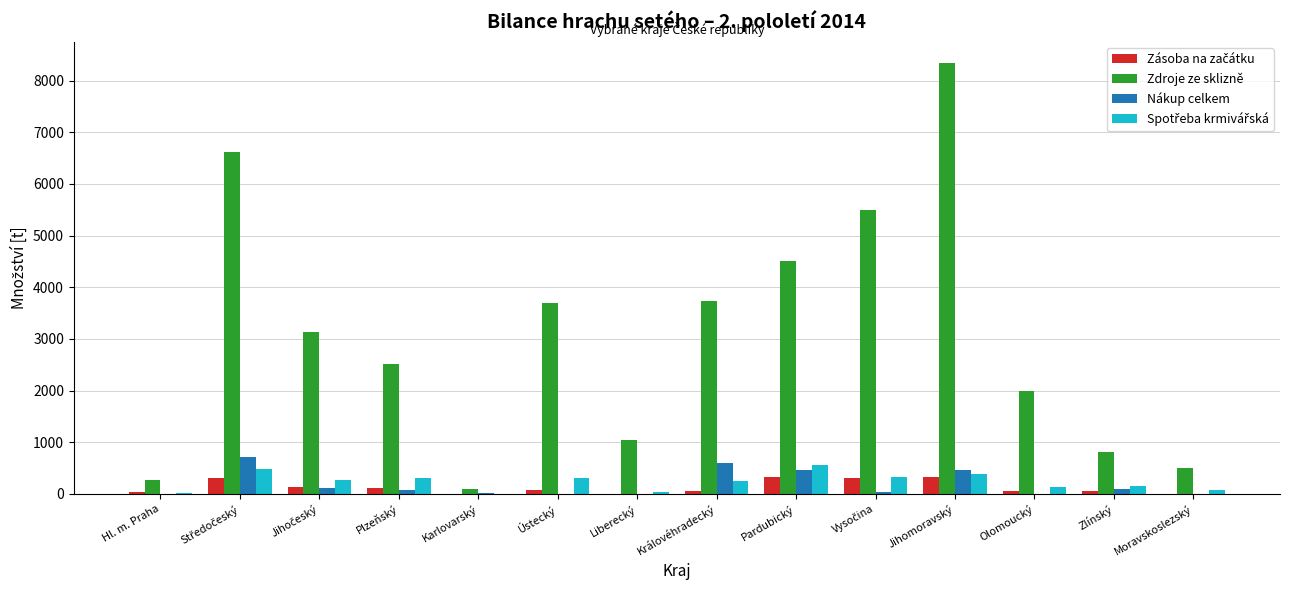

The Zdroje ze sklizně series shows 2157.2 at Pardubický. True or false?

False